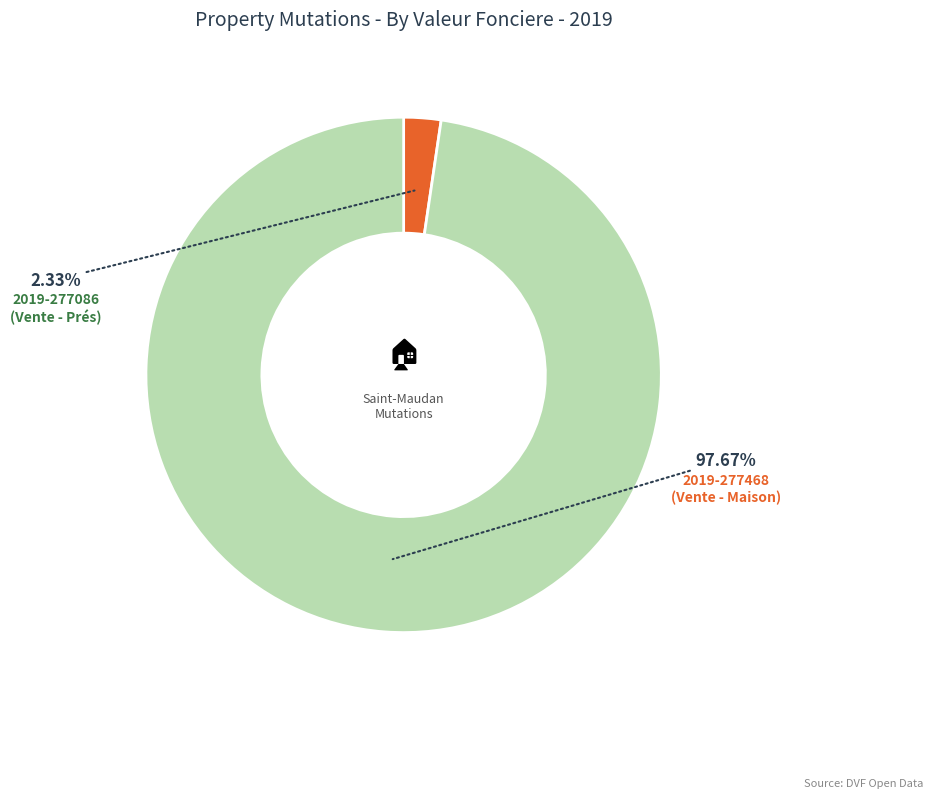

Is there any slice that represents more than half of the pie?

Yes